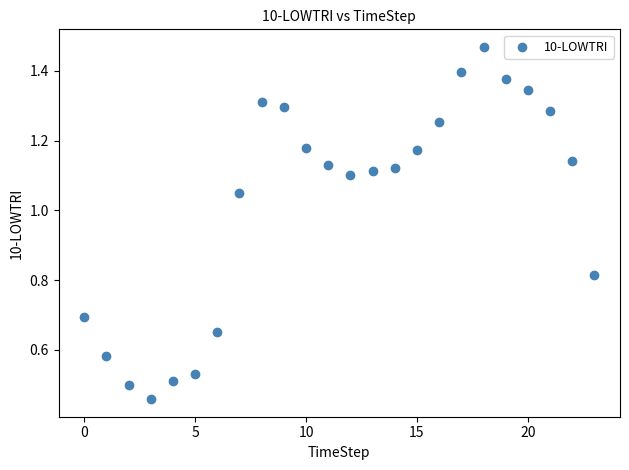

What is the range of Y values (max minus min)?

1.0